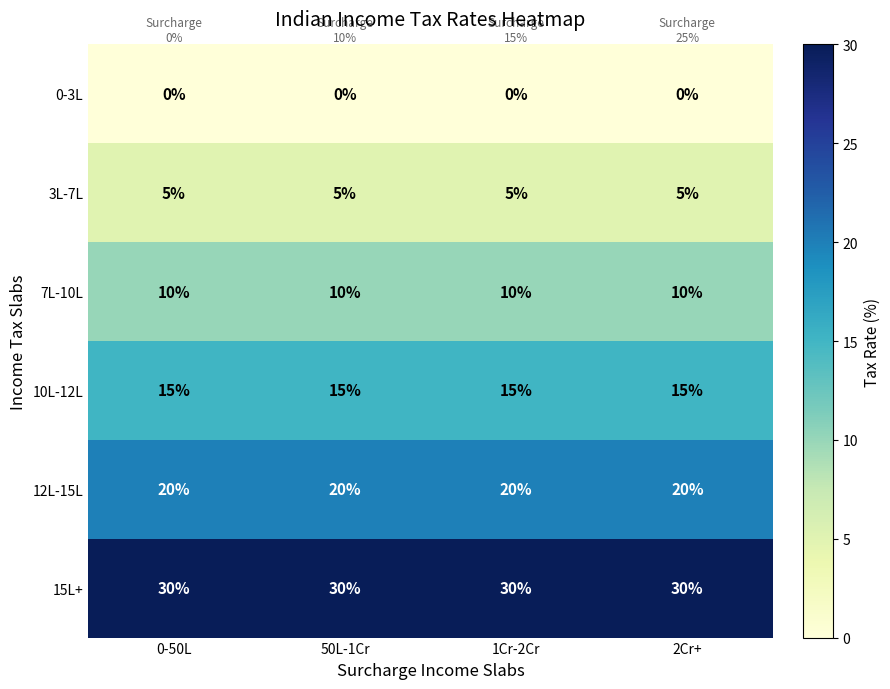

What is the minimum value for 3L-7L?

5